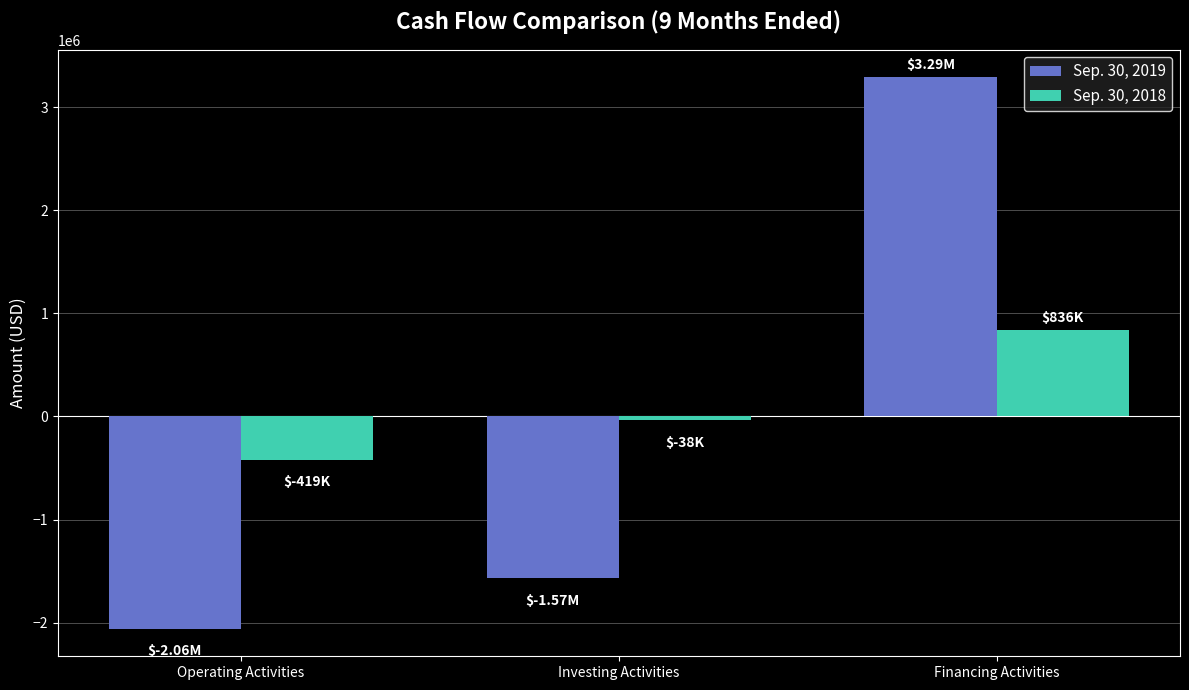

Is the value of Sep. 30, 2018 at Financing Activities greater than the value of Sep. 30, 2019 at Operating Activities?

Yes